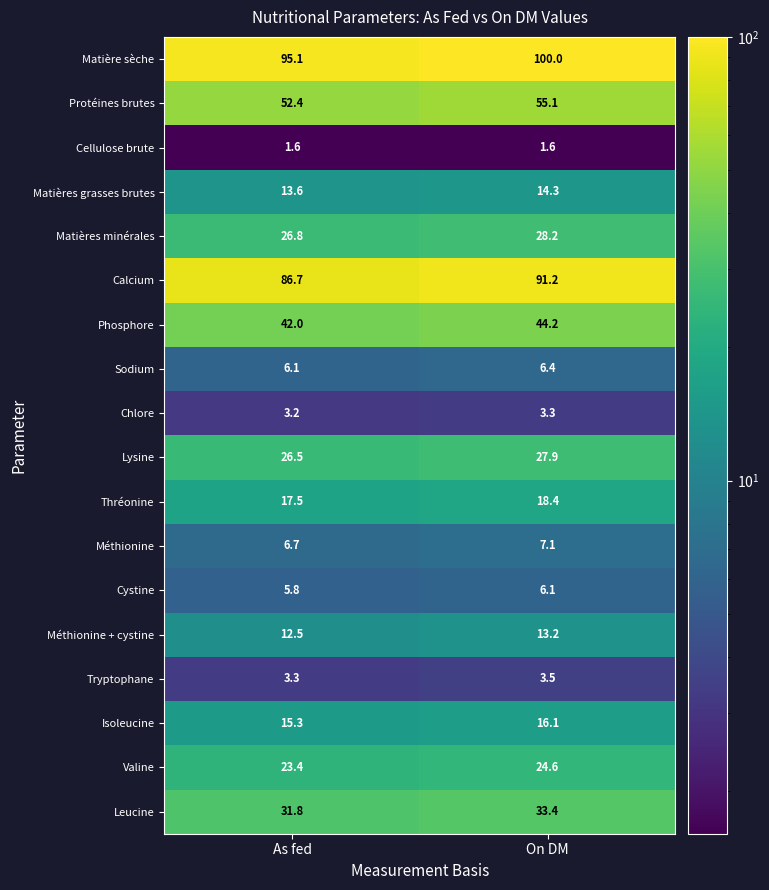

What is the minimum value for Phosphore?

42.0